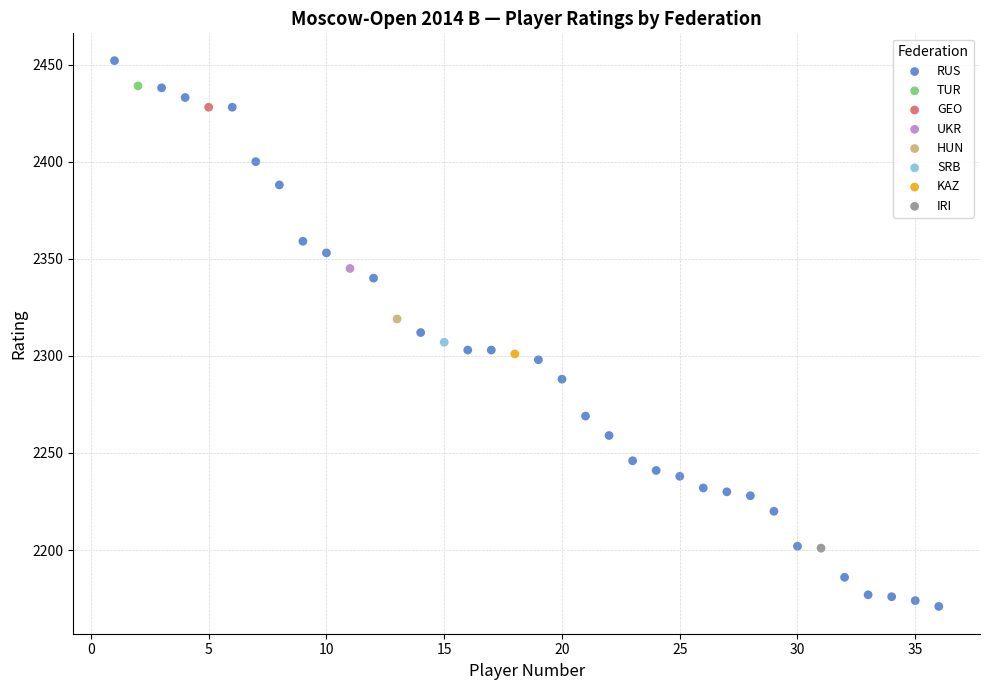

What are all the series names shown in the legend?

RUS, TUR, GEO, UKR, HUN, SRB, KAZ, IRI